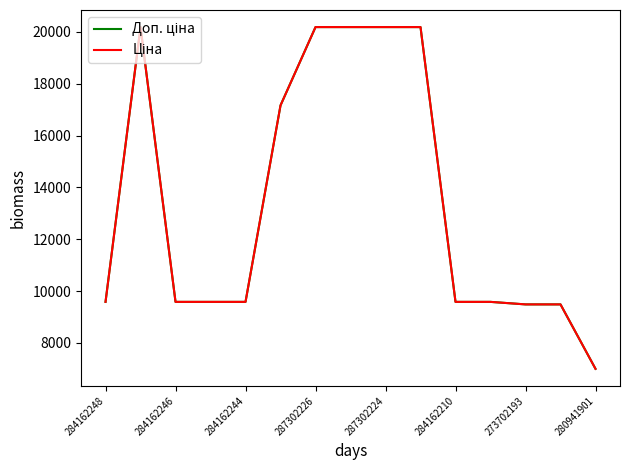

Does the chart display data point markers on the line(s)?

No